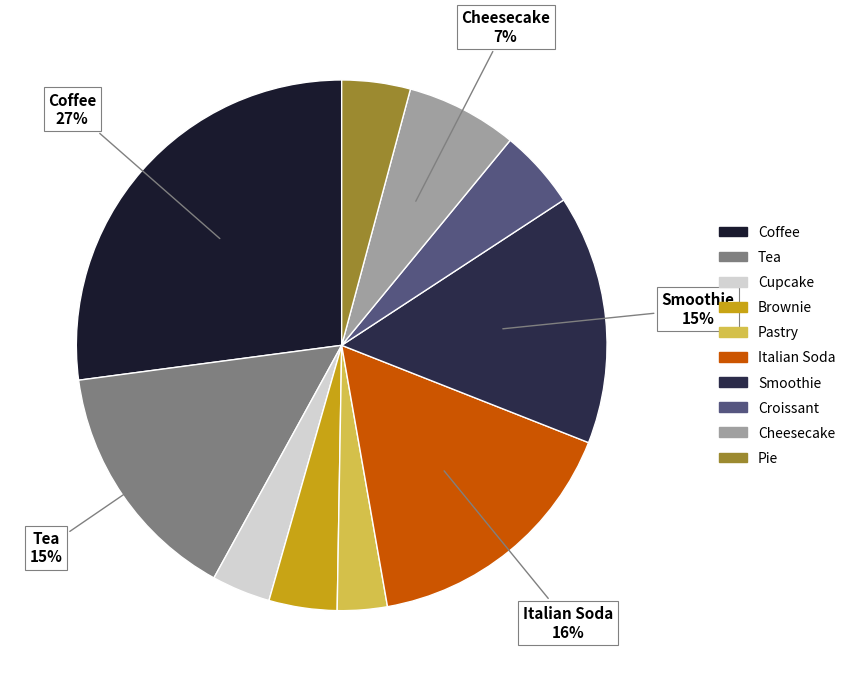

To the nearest percent, what percentage of the pie is Italian Soda?

16%